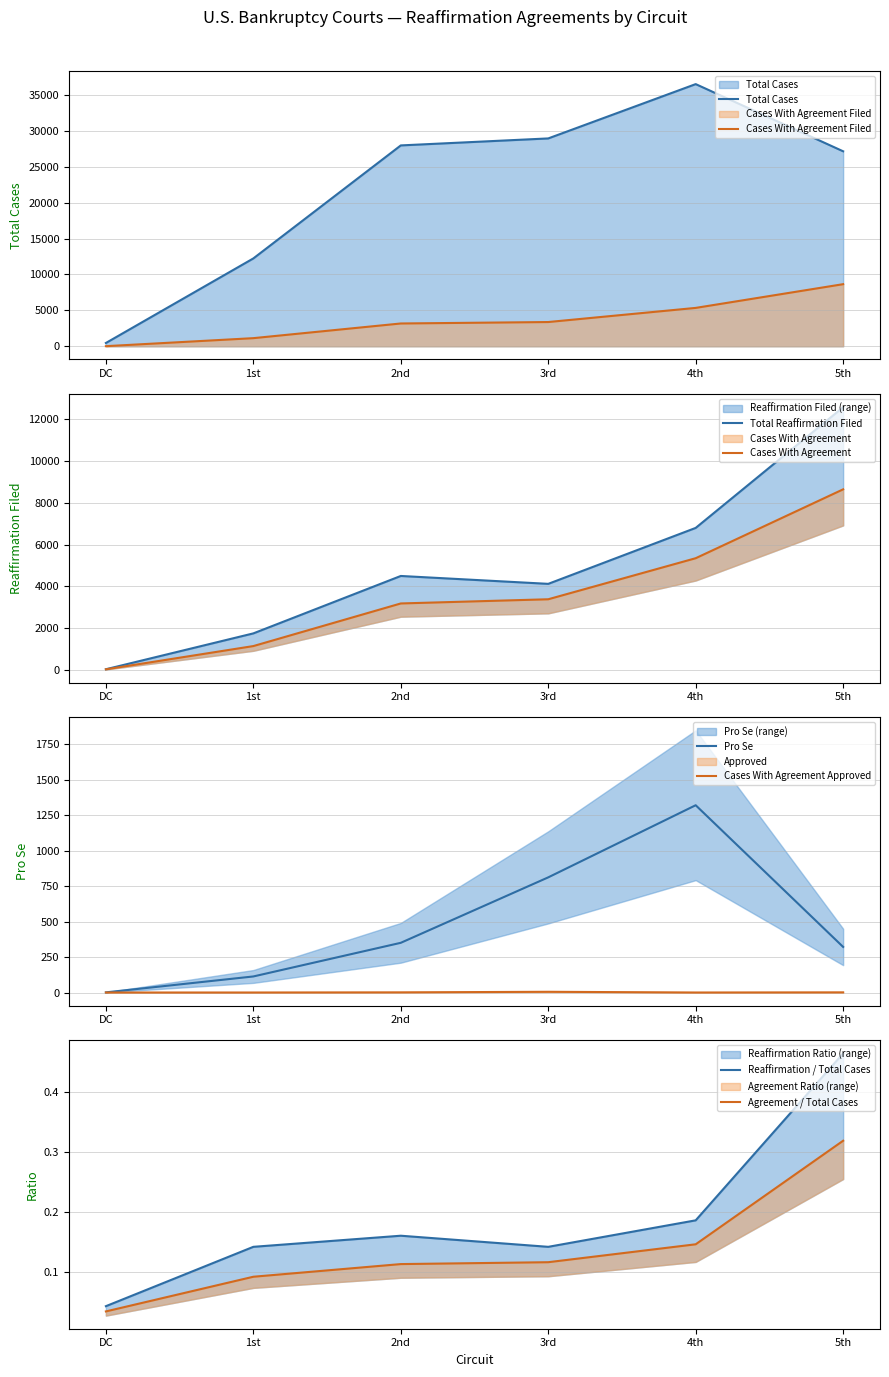

True or false: total_cases and pro_se intersect in this chart.

False